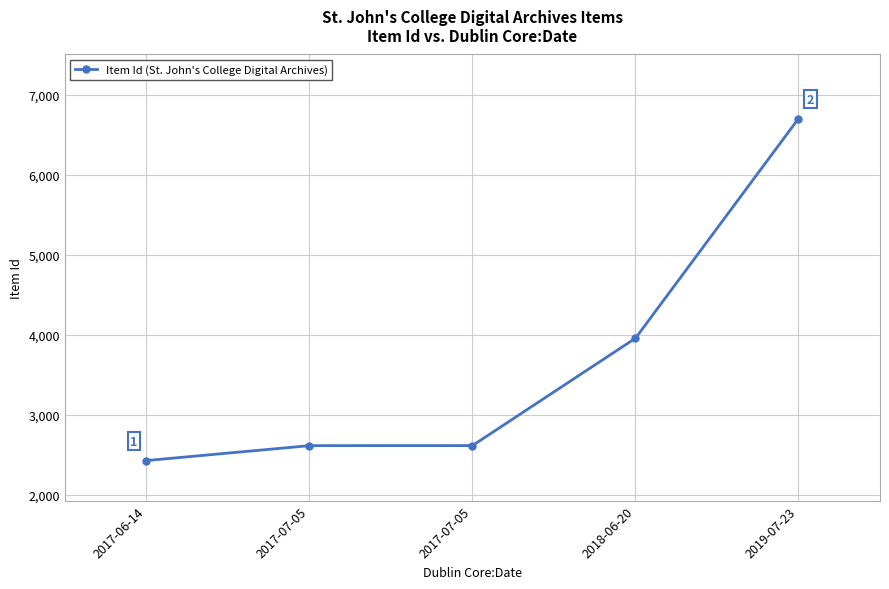

How many data points does each series have?

5